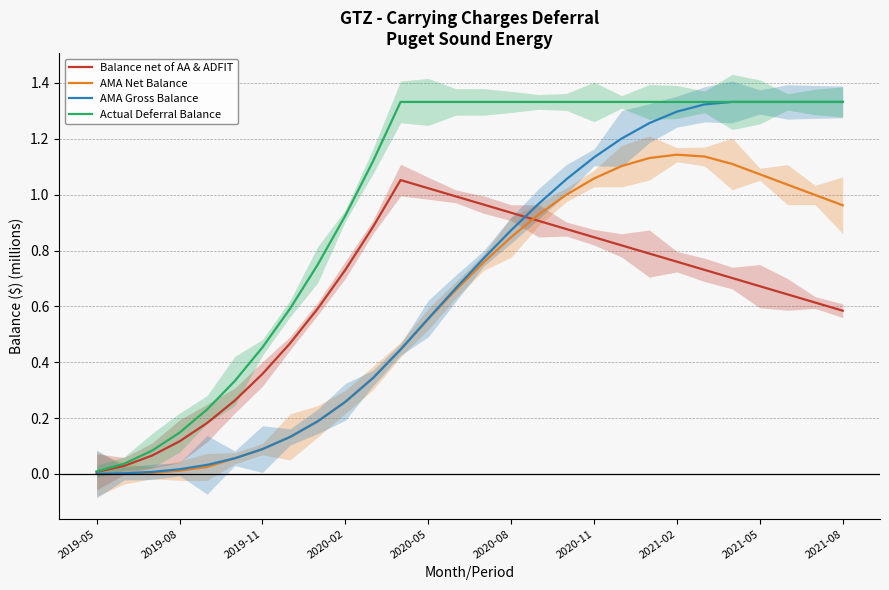

Is it true that Balance net of AA & ADFIT equals 1.1 at 21?

False